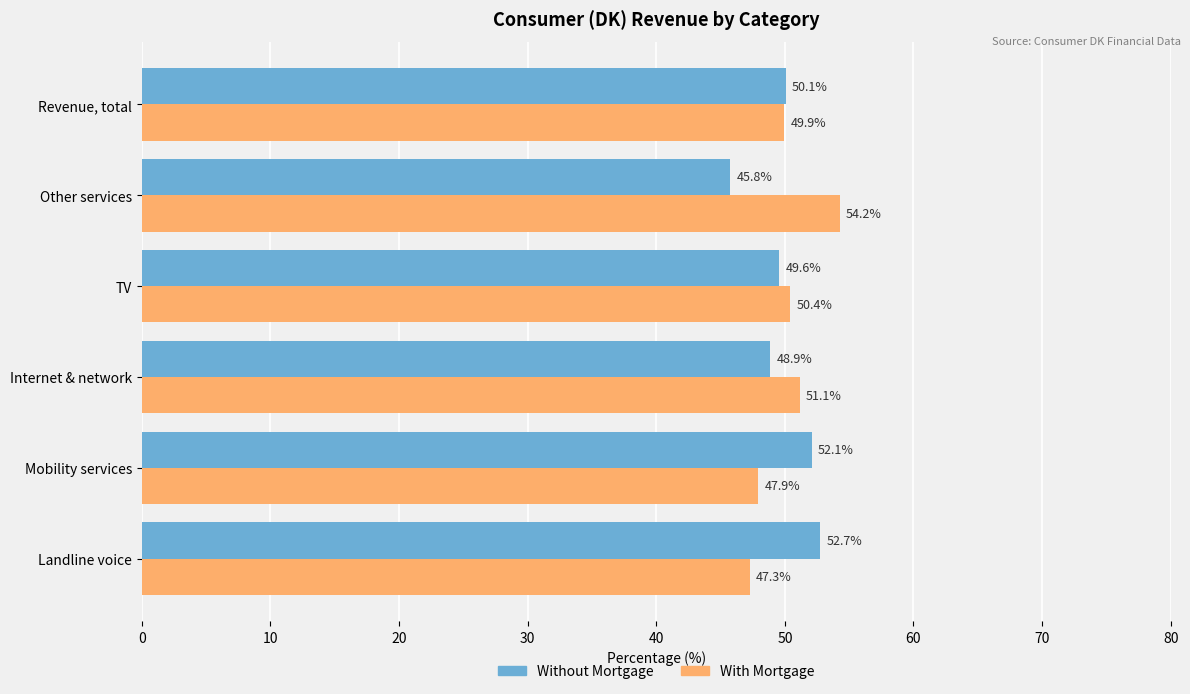

Count the number of data series in this chart.

2